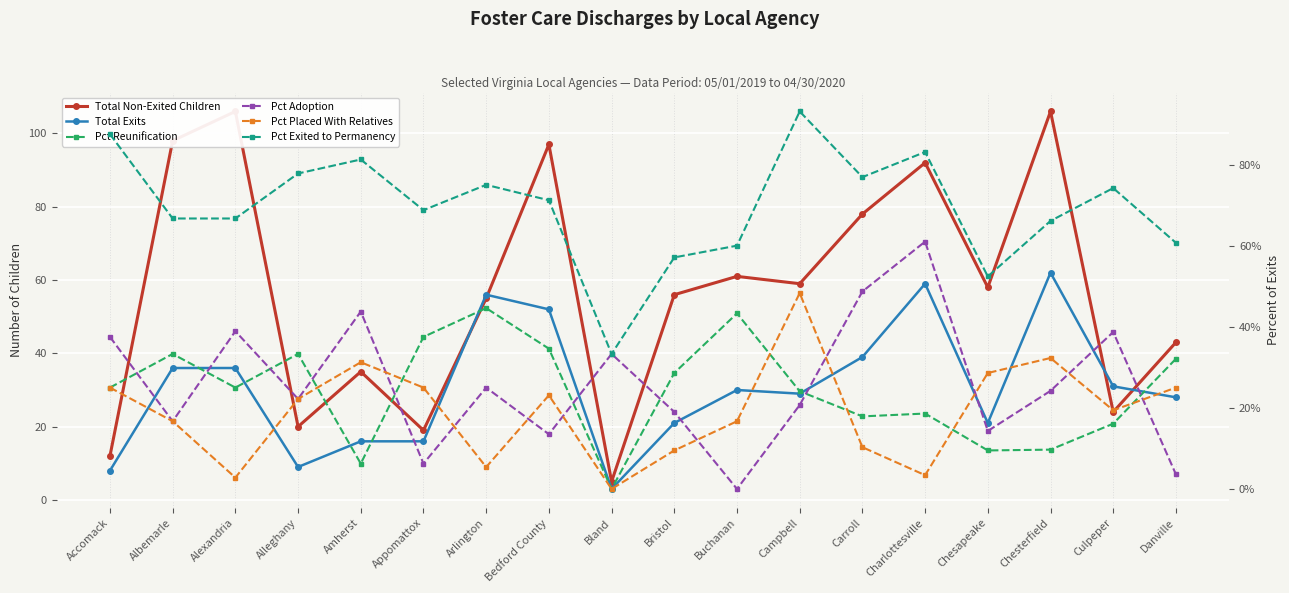

What position from the left is Bristol?

10